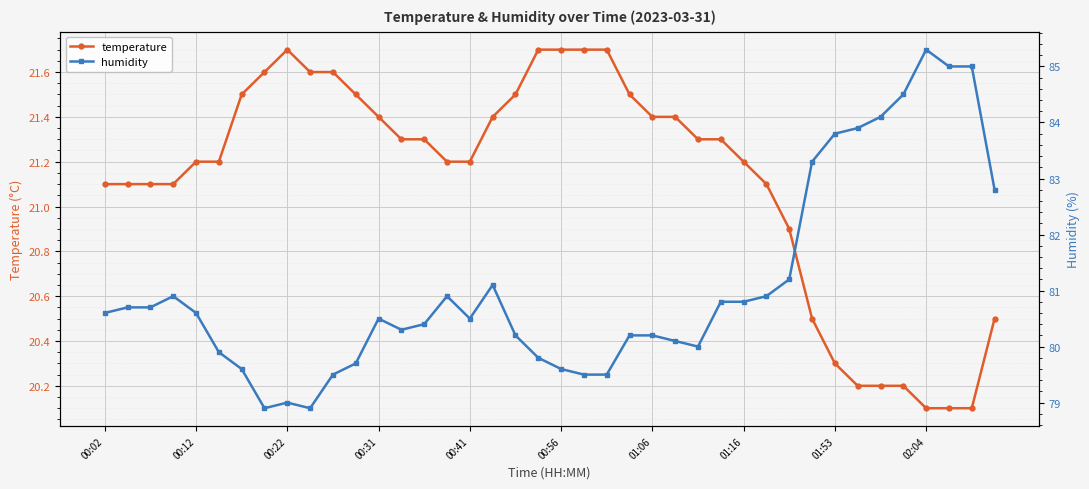

Is it true that temperature equals 21.5 at 18?

True